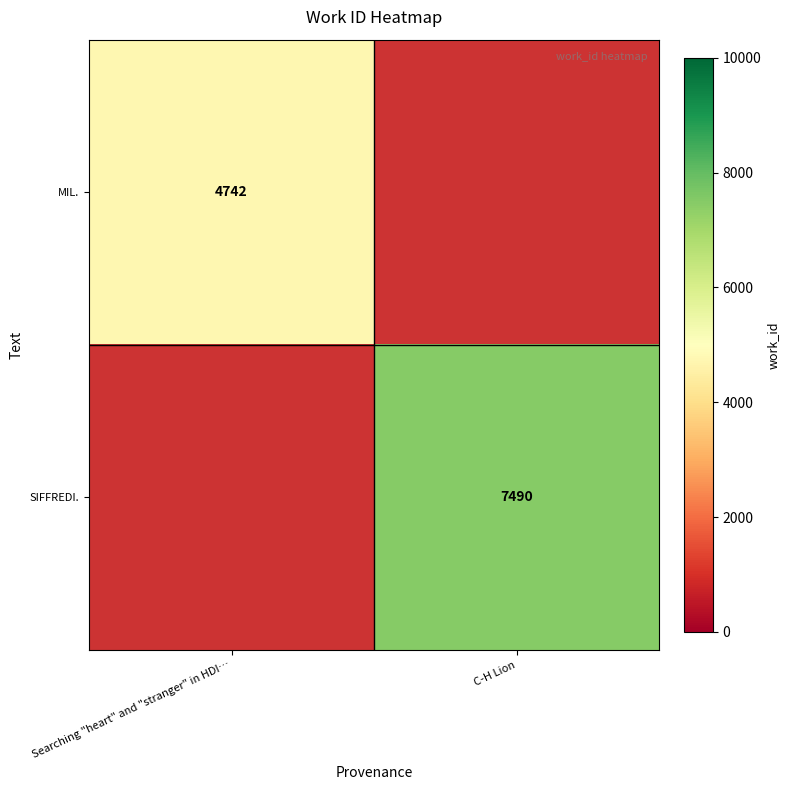

The MIL. series shows 2616 at Searching "heart" and "stranger" in HDI…. True or false?

False